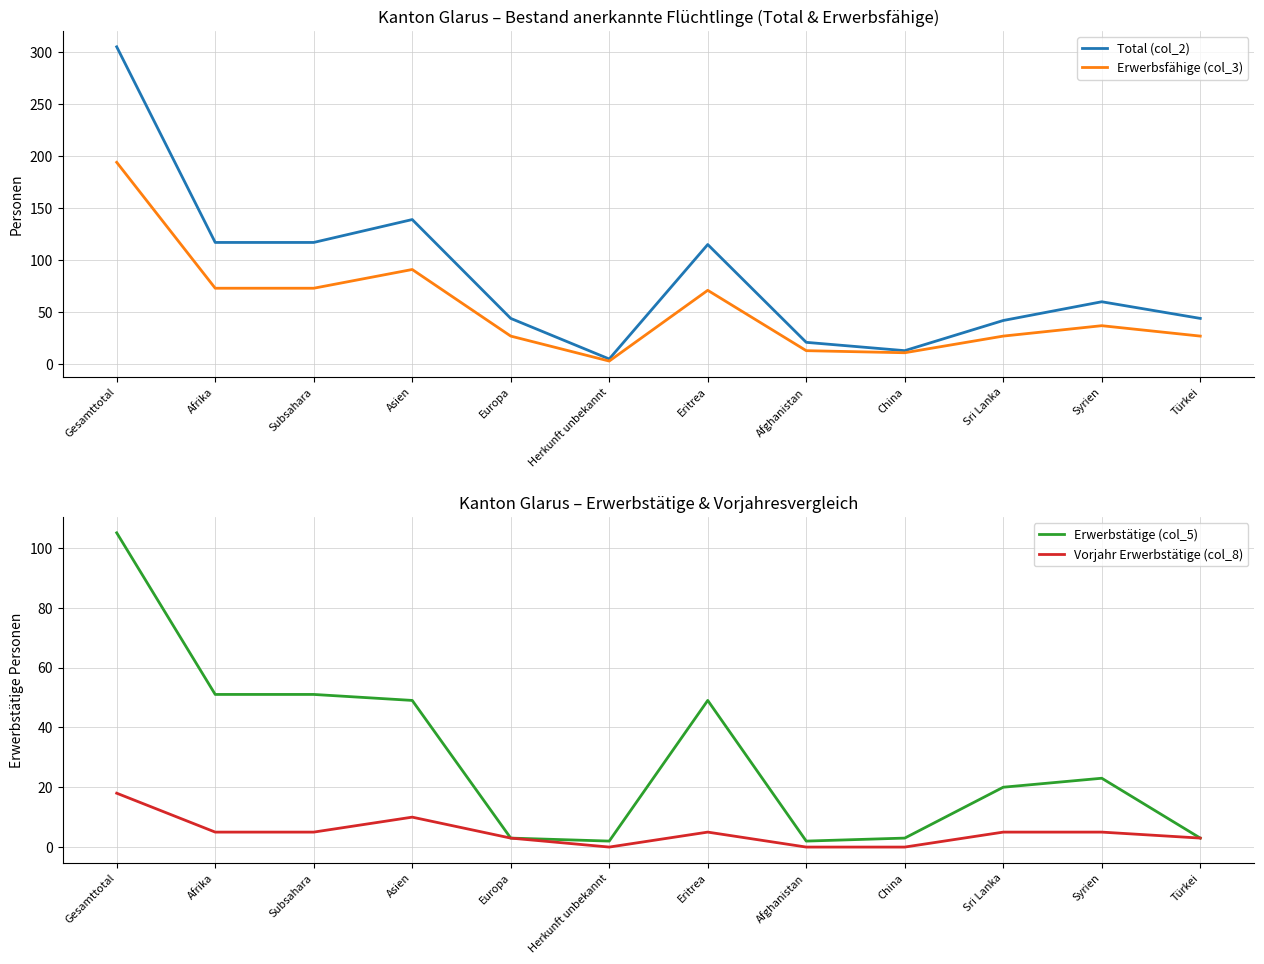

True or false: Total (col_2) has a value of 117 at Afrika.

True